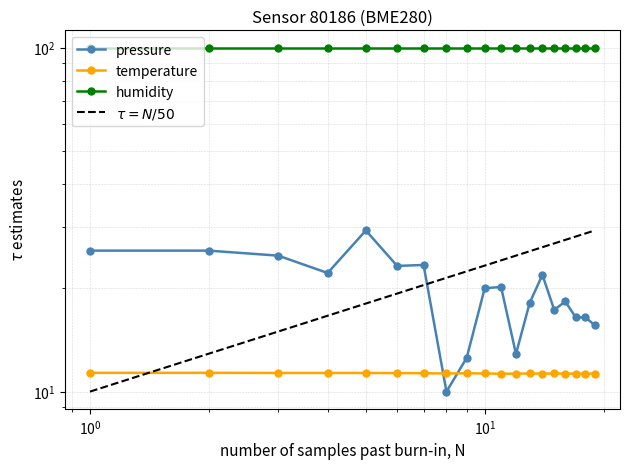

What is the average value of the pressure series?

19.7